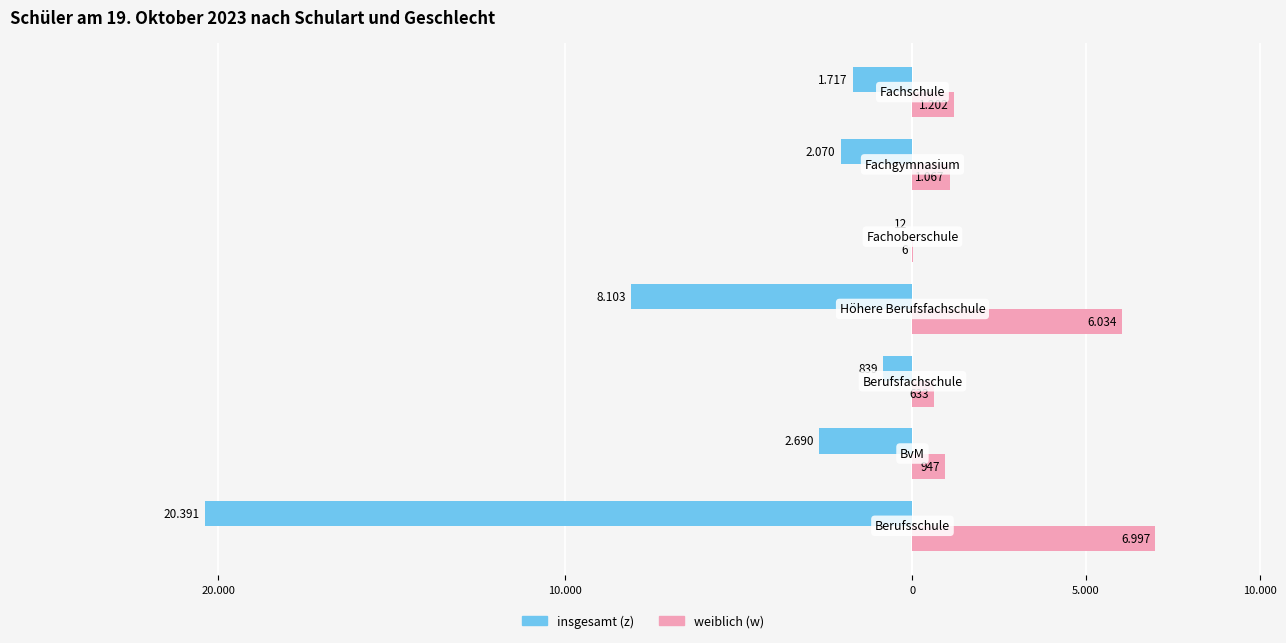

Reading left to right, transcribe all the data shown in this chart.

insgesamt (z): -20391	-2690	-839	-8103	-12	-2070	-1717
weiblich (w): 6997	947	633	6034	6	1067	1202